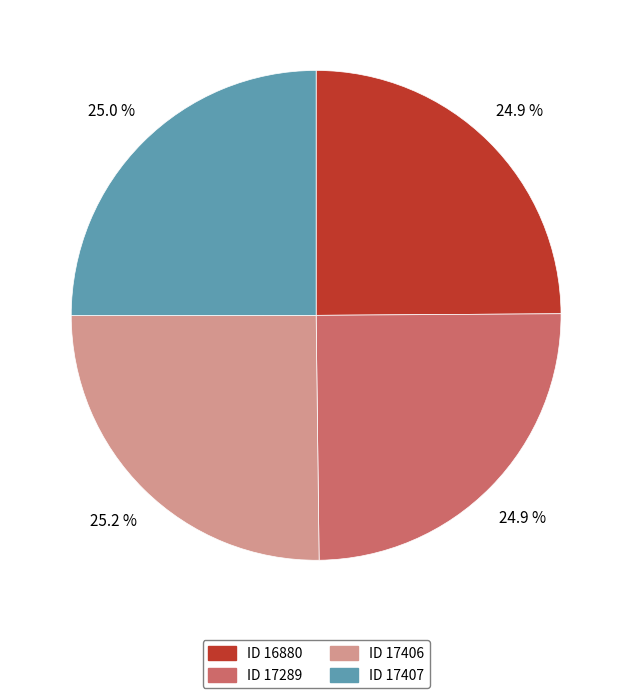

Is there any slice that represents more than half of the pie?

No